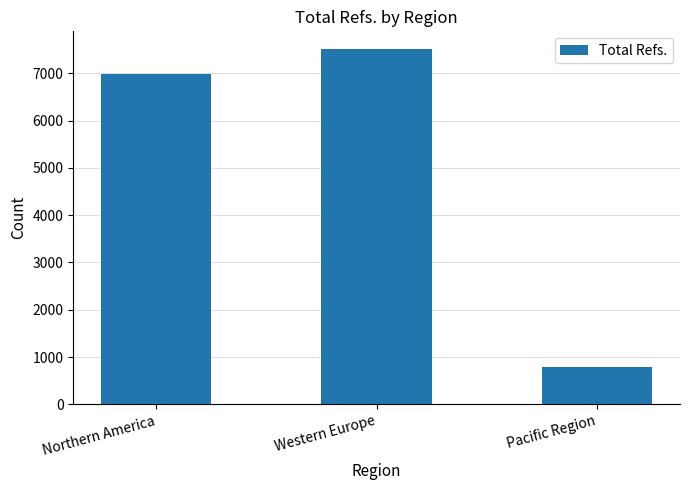

Reading left to right, list all the values displayed in this chart.

Northern America=6990	Western Europe=7515	Pacific Region=795